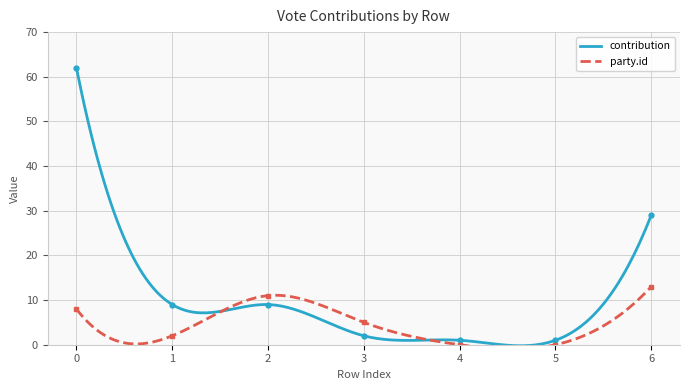

How many lines are shown in the chart?

2